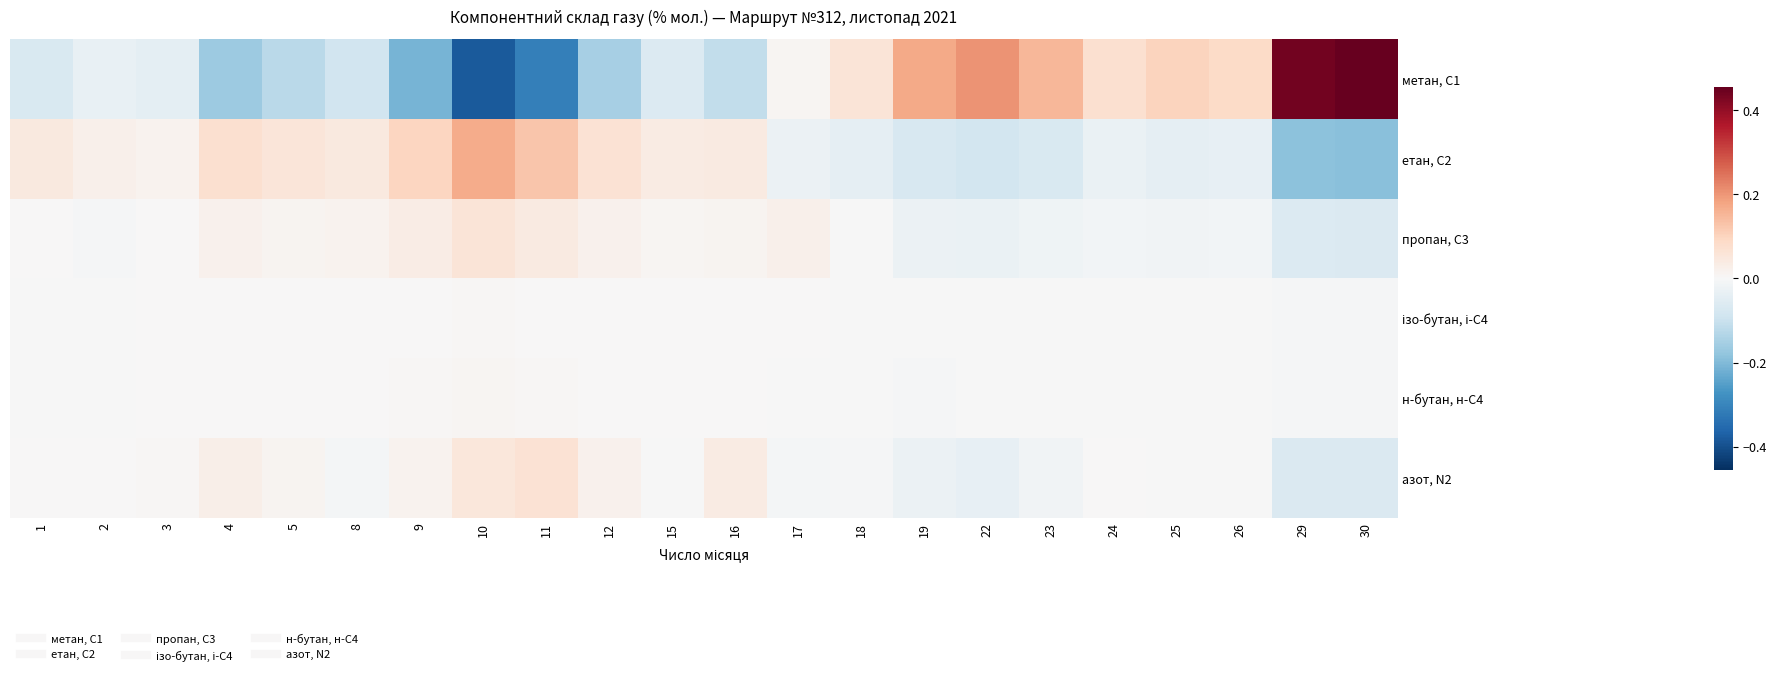

Which series has the largest total across all categories?

метан, С1